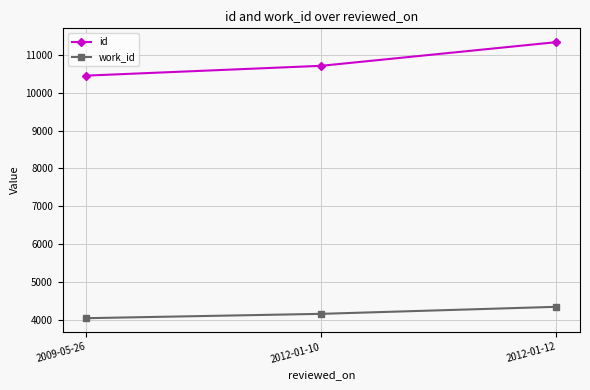

What is the spread (max minus min) of values at 2012-01-10?

6562